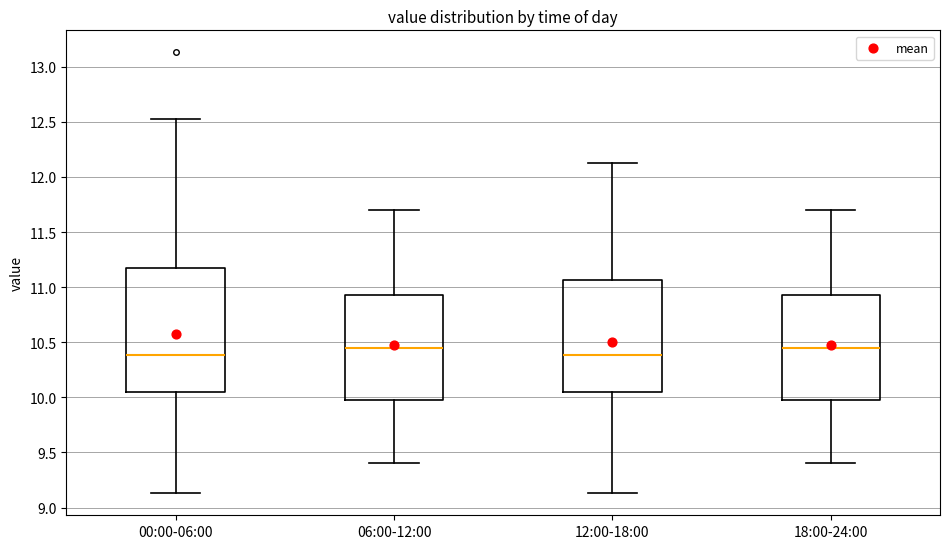

Which box is the tallest, from its lower edge to its upper edge?

00:00-06:00